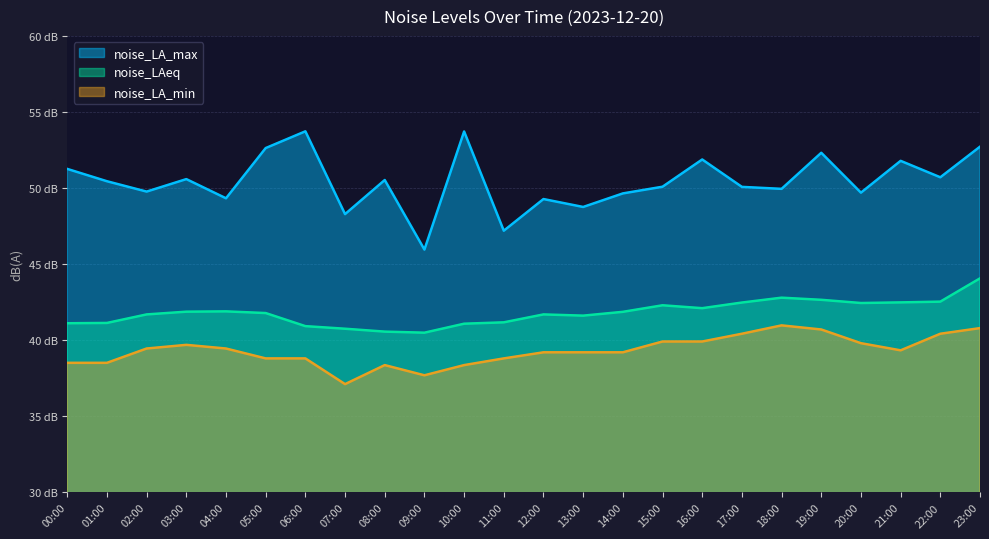

Where is noise_LA_min nearest to the value 39?

05:00